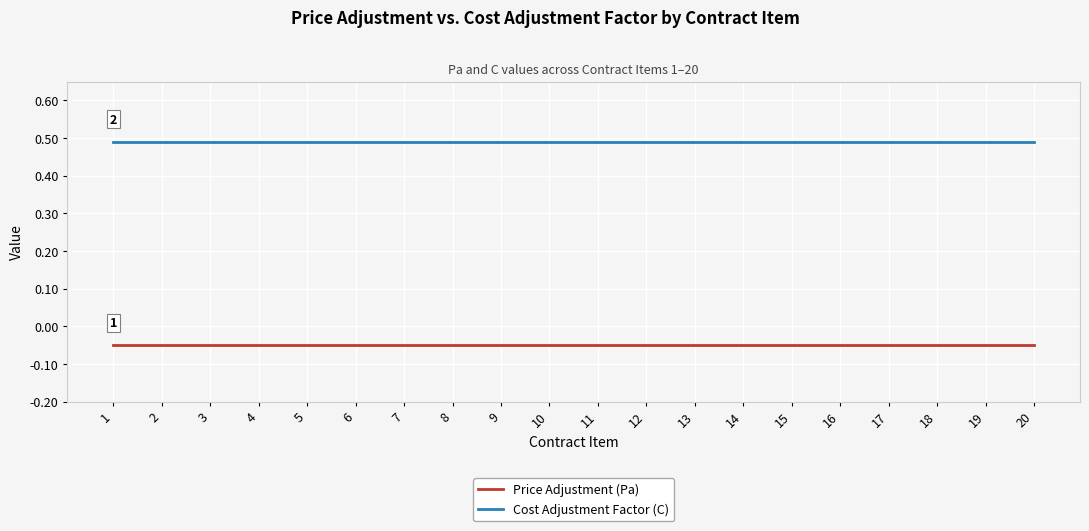

At 16, list the series in order from largest to smallest.

Cost Adjustment Factor (C), Price Adjustment (Pa)